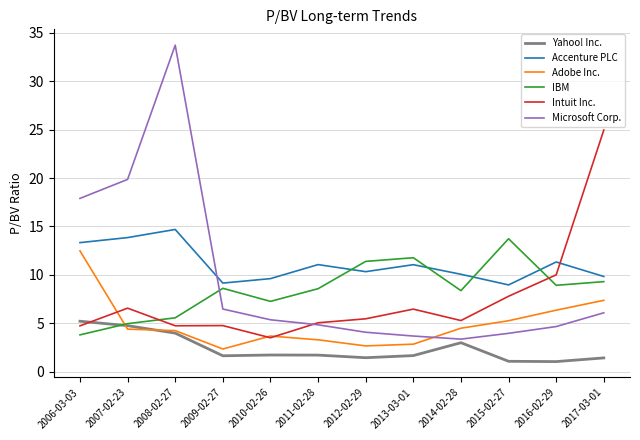

How many intersections are there between Accenture PLC and IBM?

4